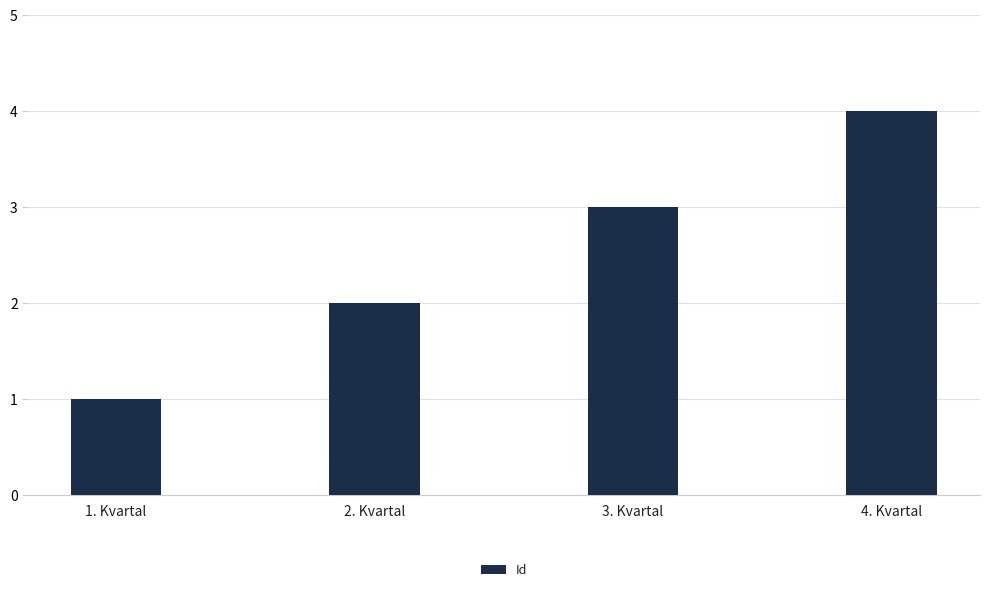

Reading right to left, list all the values displayed in this chart.

4. Kvartal=4	3. Kvartal=3	2. Kvartal=2	1. Kvartal=1